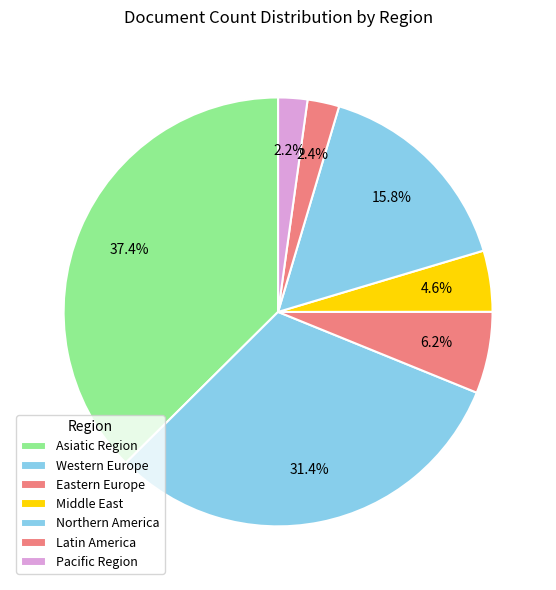

What is the change in value from Asiatic Region to Northern America?

-42